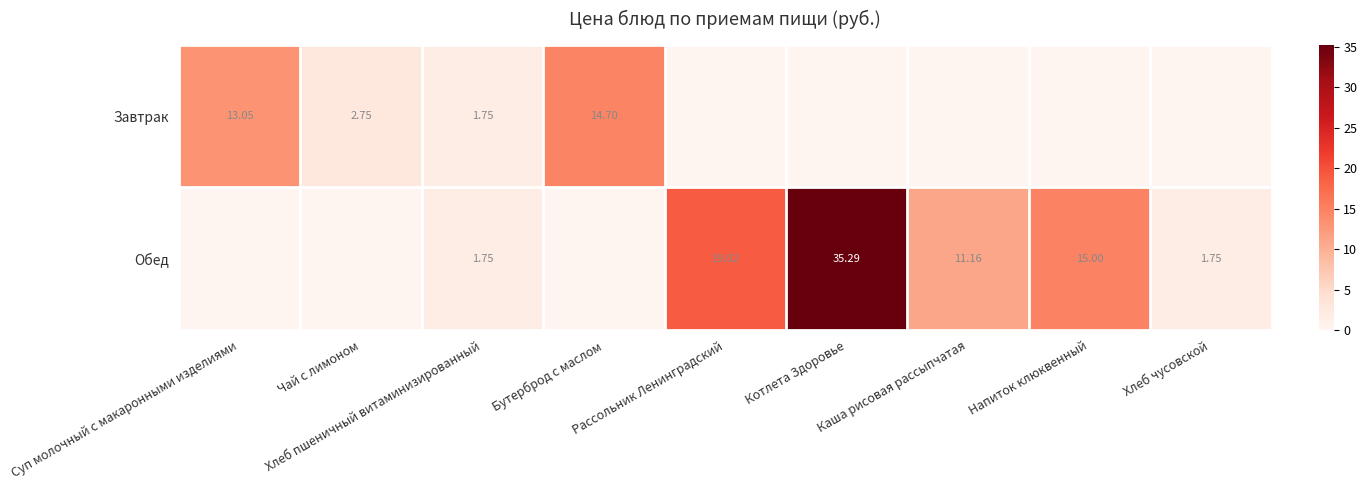

At which category does the chart reach its minimum across all series?

Рассольник Ленинградский